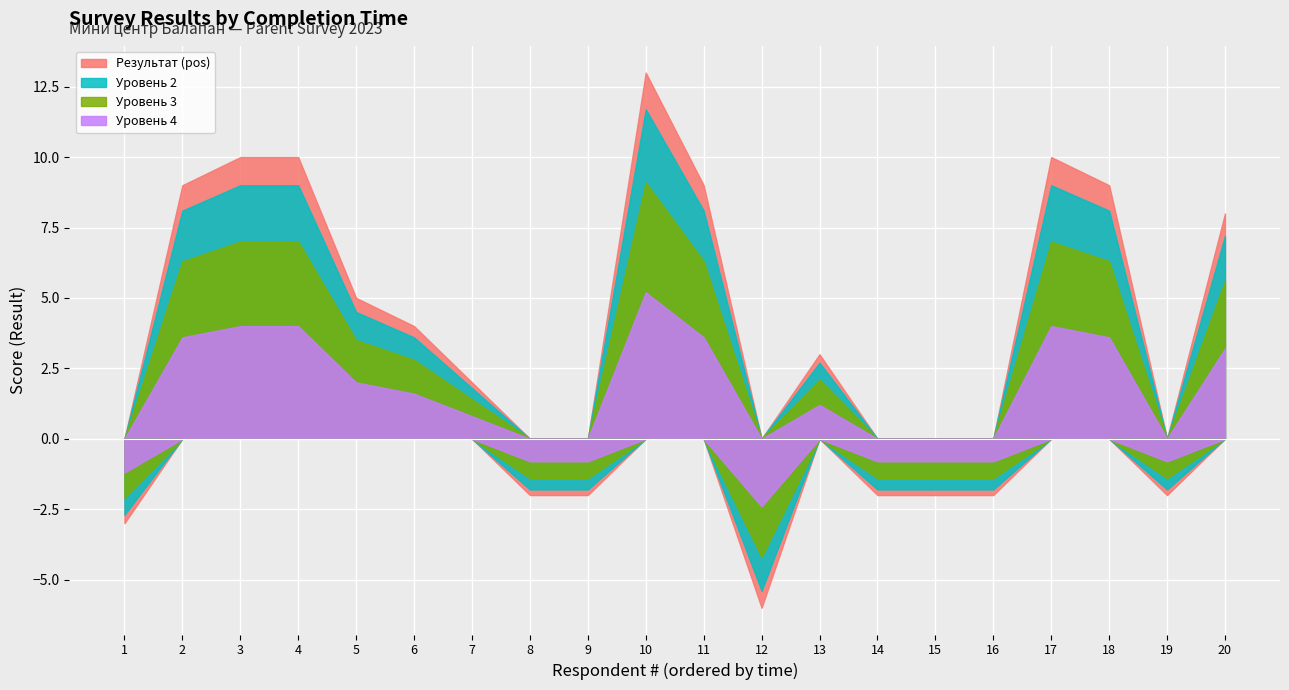

What is the sum of all № values?

210